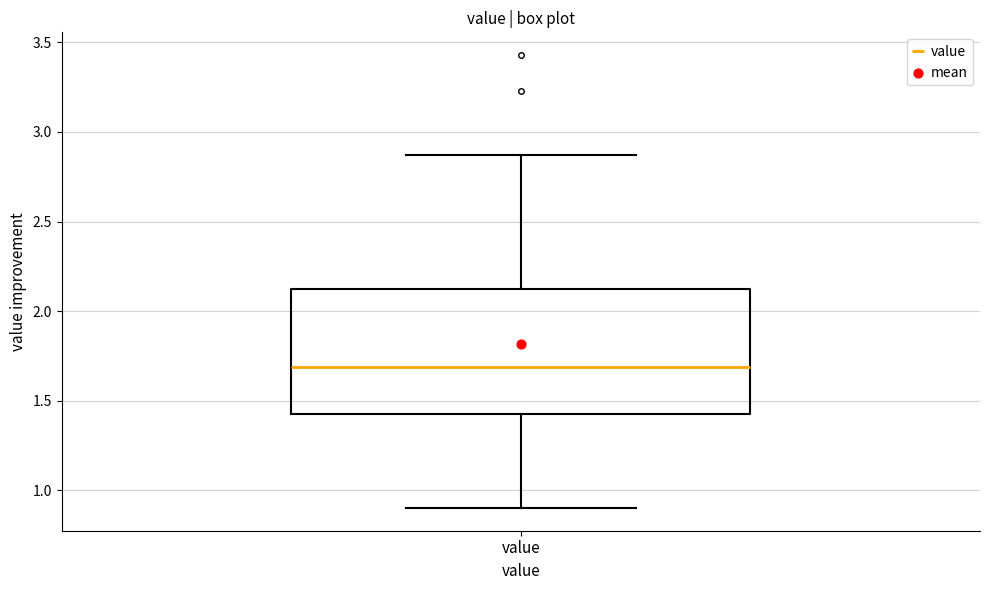

Transcribe this box plot: give where the median line is, the range the box spans, and where the two whiskers end, as read against the y-axis. The values are not printed on the chart, so give them approximately, as read against the axis.

median 1.70, box 1.40 to 2.15, whiskers 0.90 to 2.85